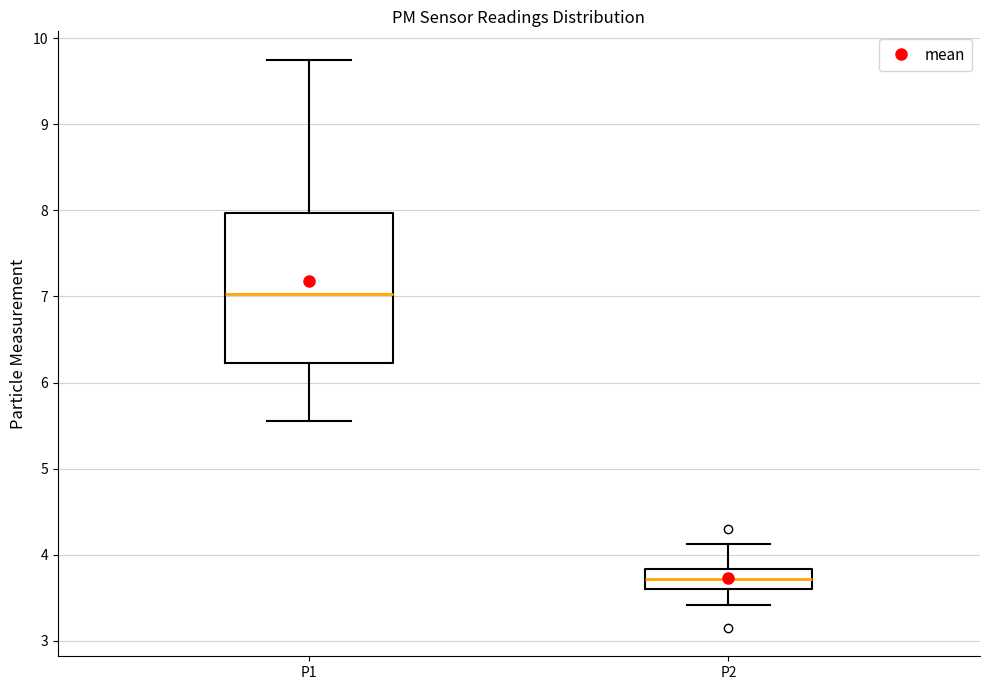

Where does the lower whisker of the box for P1 end on the y-axis? The values are not printed on the chart, so give them approximately, as read against the axis.

5.6